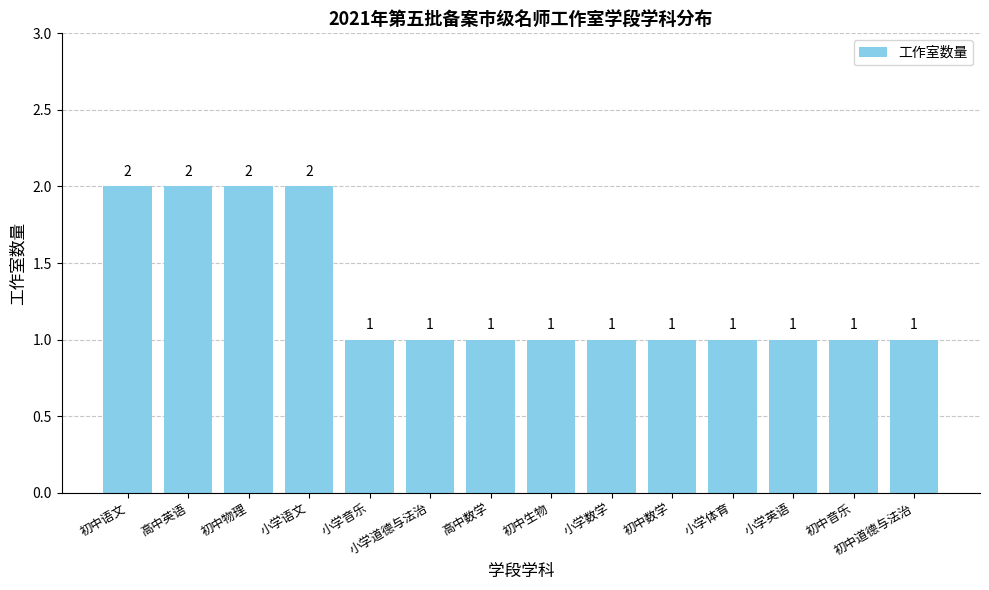

The chart shows a value of 1 at 小学体育. True or false?

True